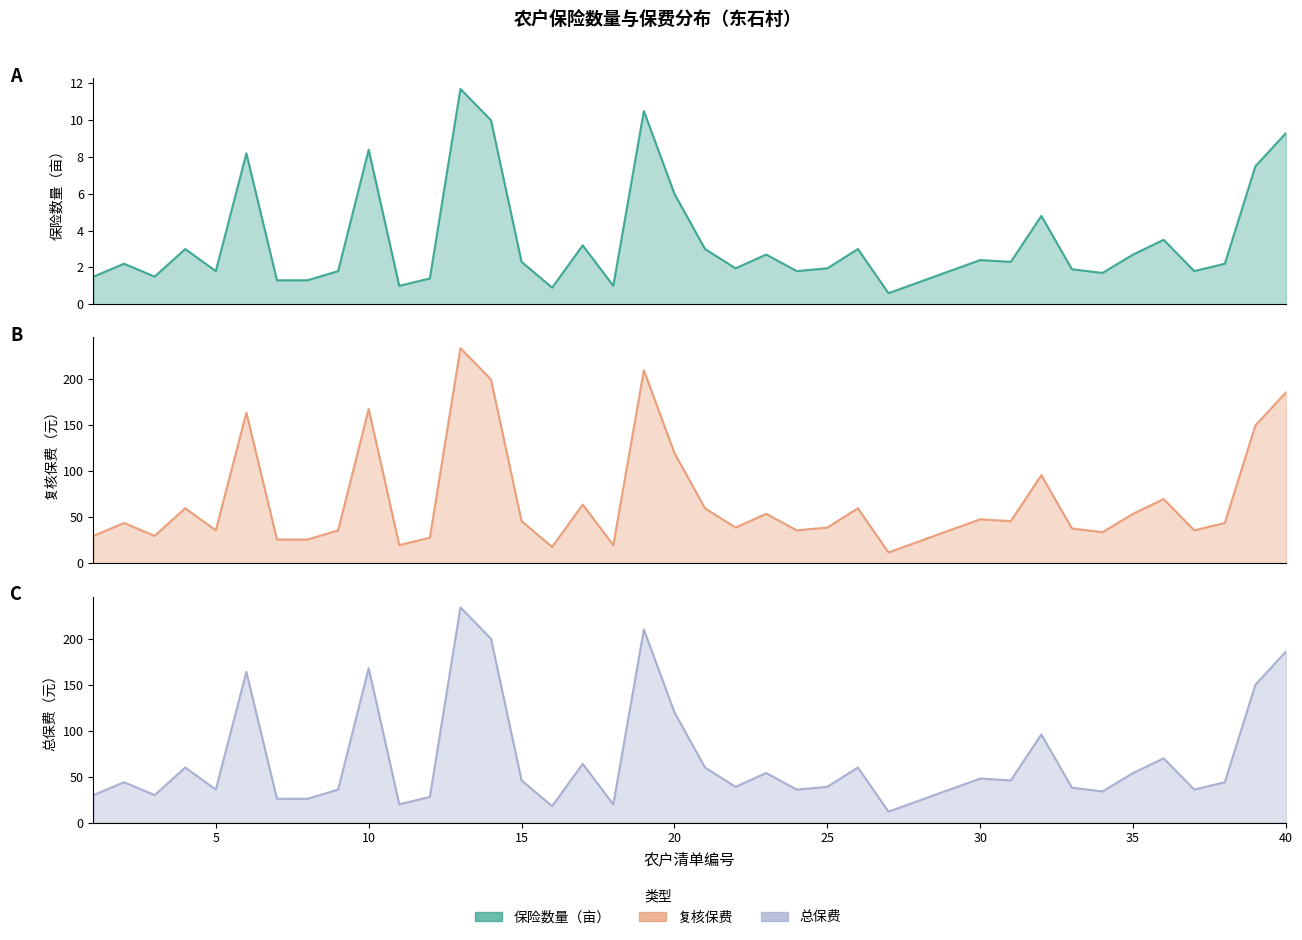

At which category does 总保费 reach its first local valley?

3